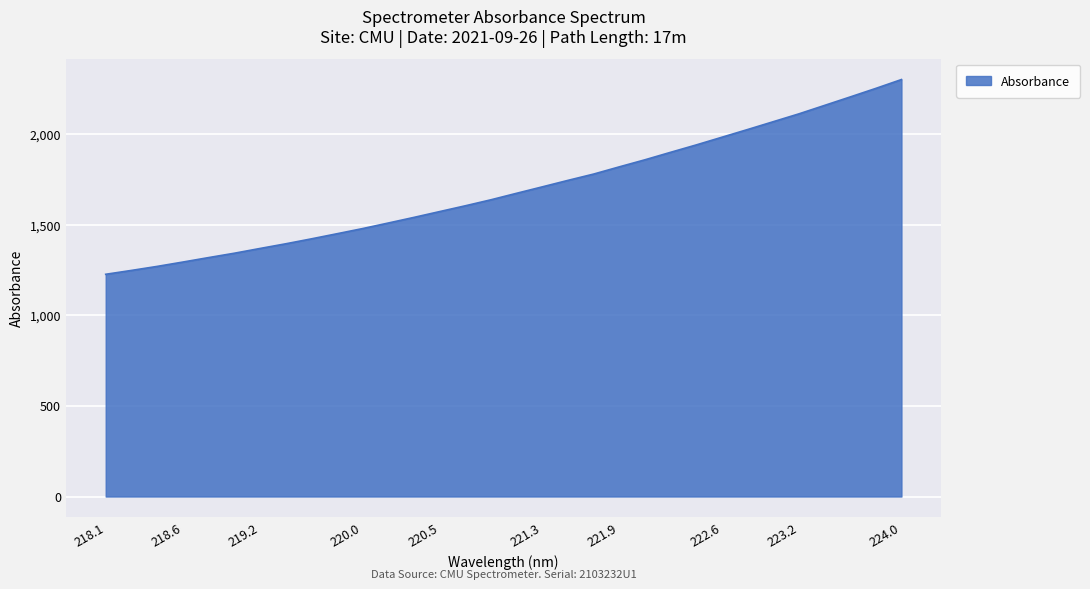

How many series are shown in this chart?

1